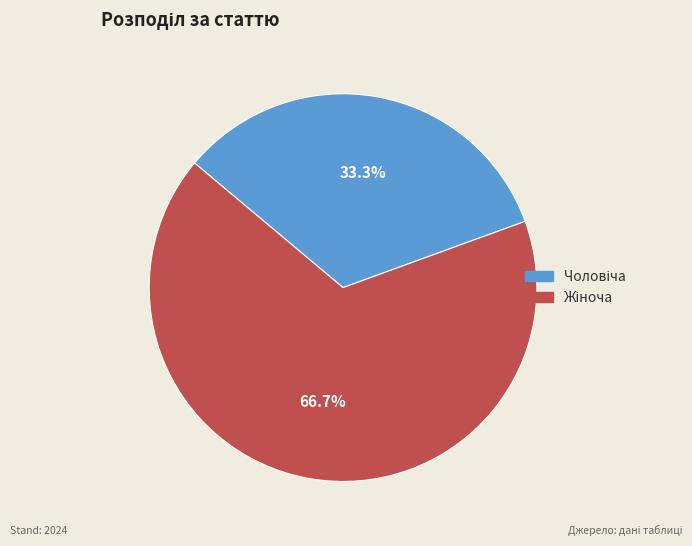

Does any single category account for the majority?

Yes